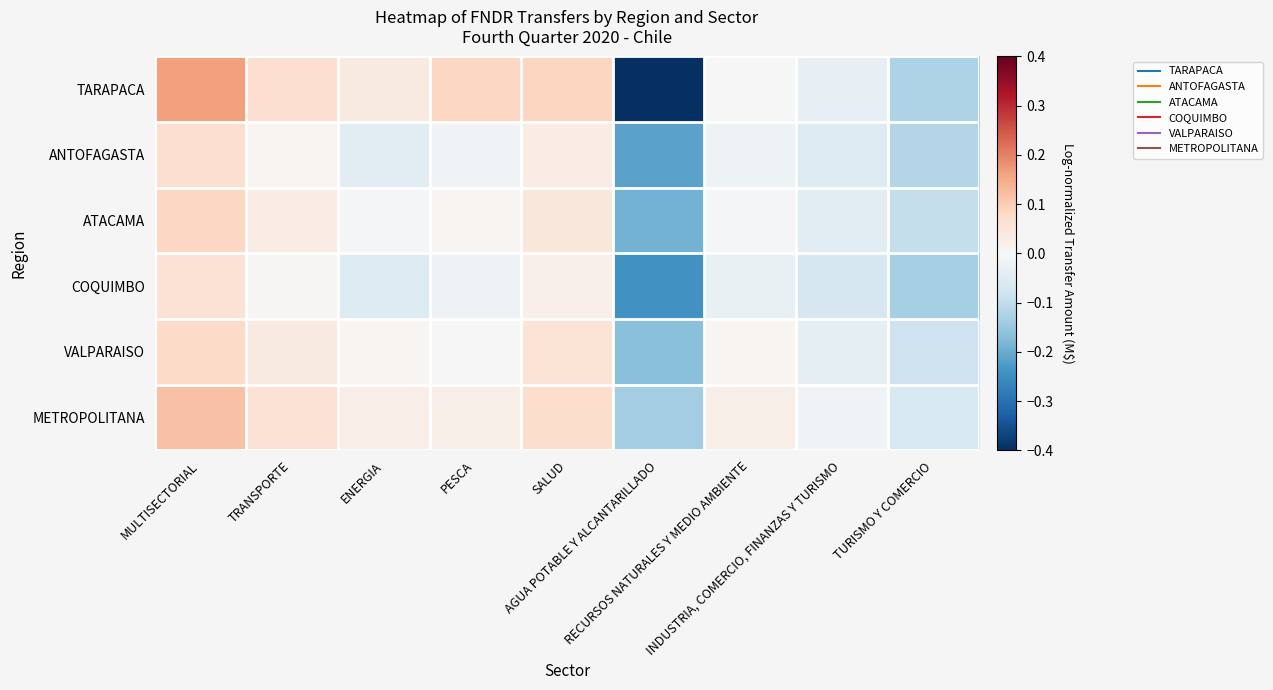

Between INDUSTRIA, COMERCIO, FINANZAS Y TURISMO and TRANSPORTE, which is larger?

TRANSPORTE